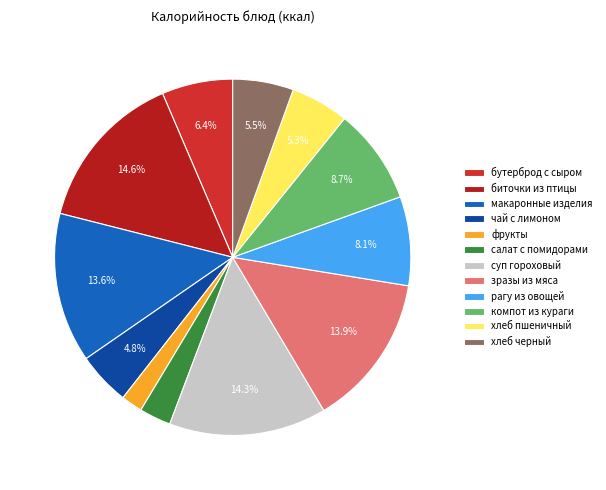

How many segments does this pie chart have?

12